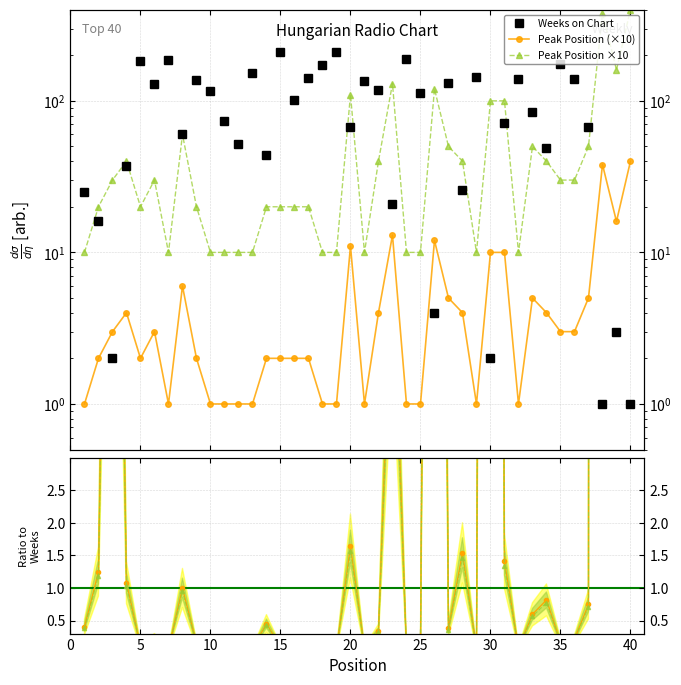

True or false: Peak×10 / Weeks has a value of 0.6 at 15.

False